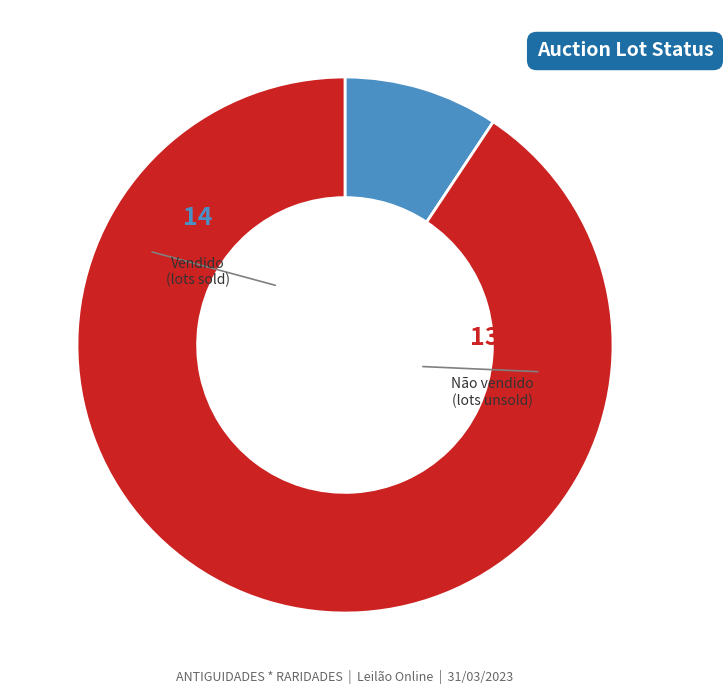

Does any single category account for the majority?

Yes